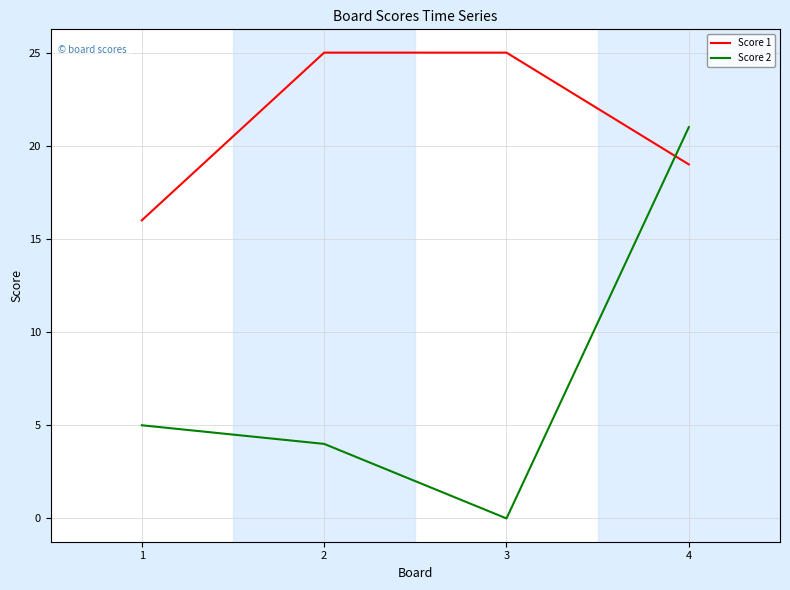

What is the total value across all series at 2?

29